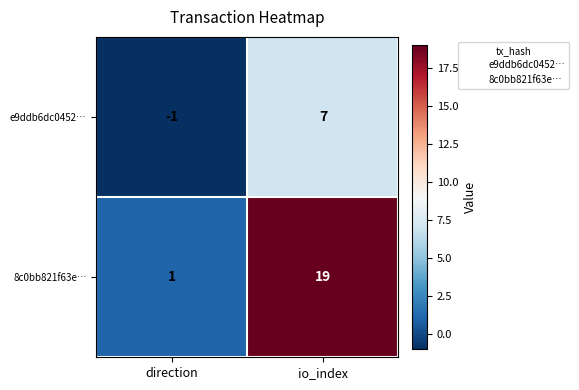

What is the smallest value displayed?

-1